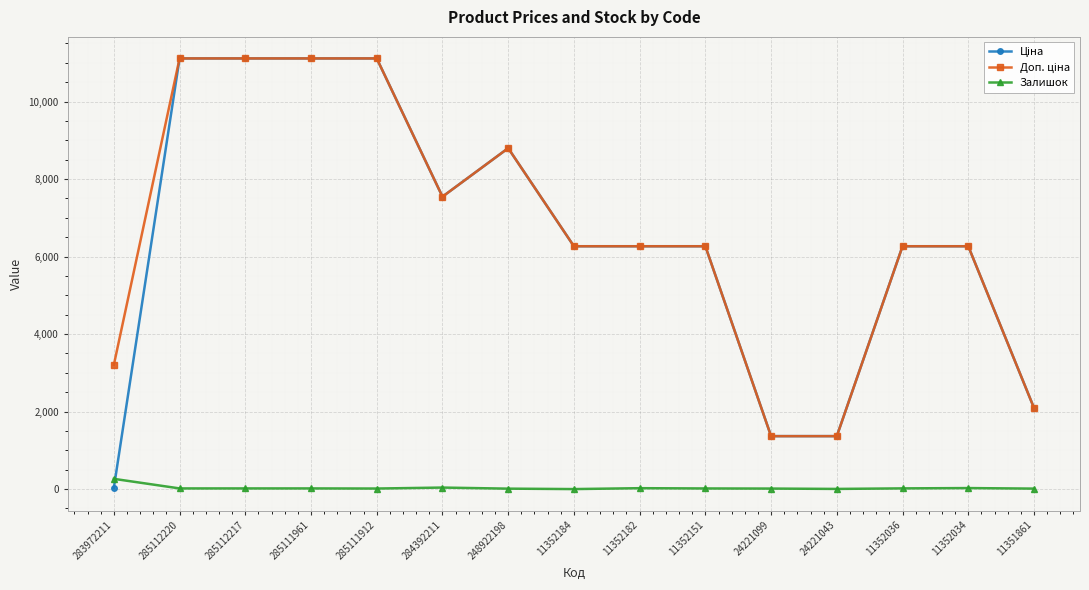

How many values in the Залишок series are below 17?

7